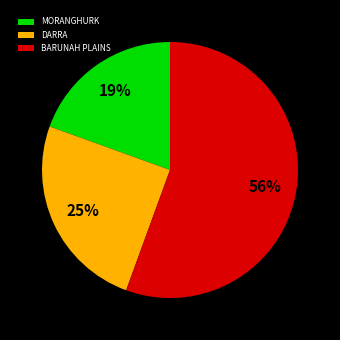

How many segments does this pie chart have?

3